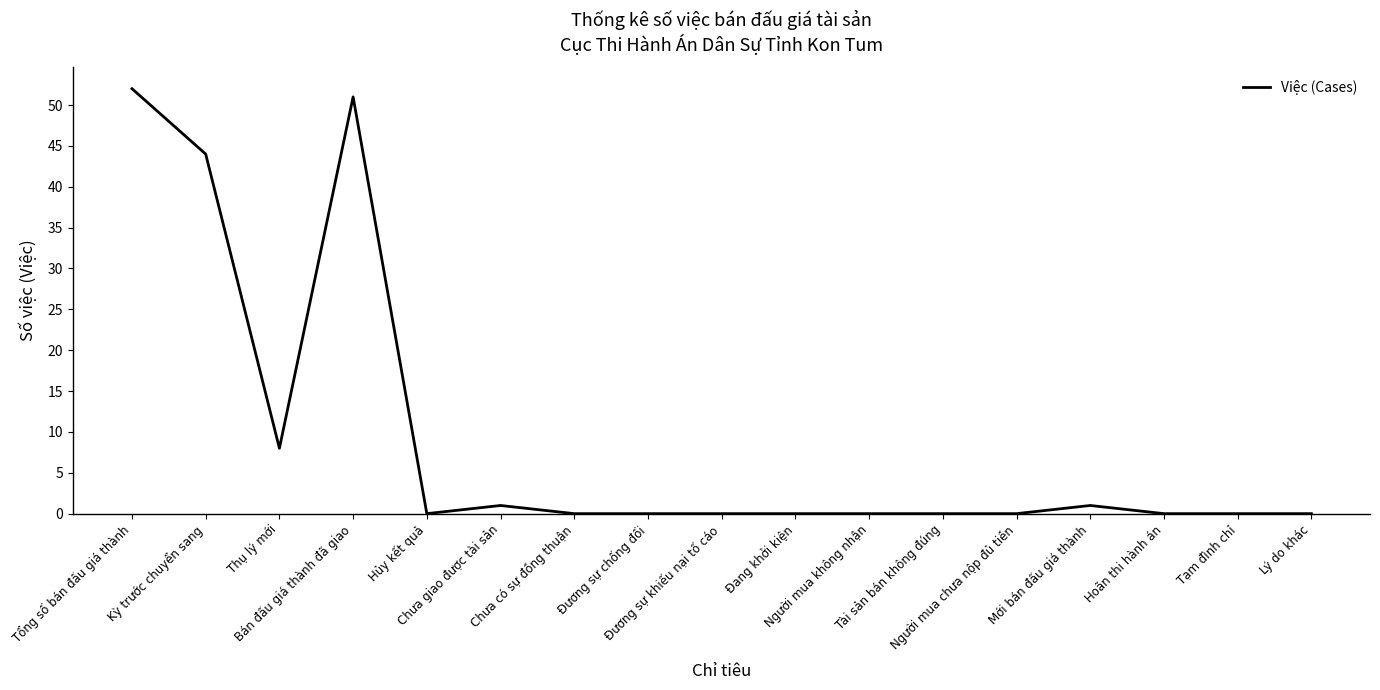

What position from the left is Mới bán đấu giá thành?

14